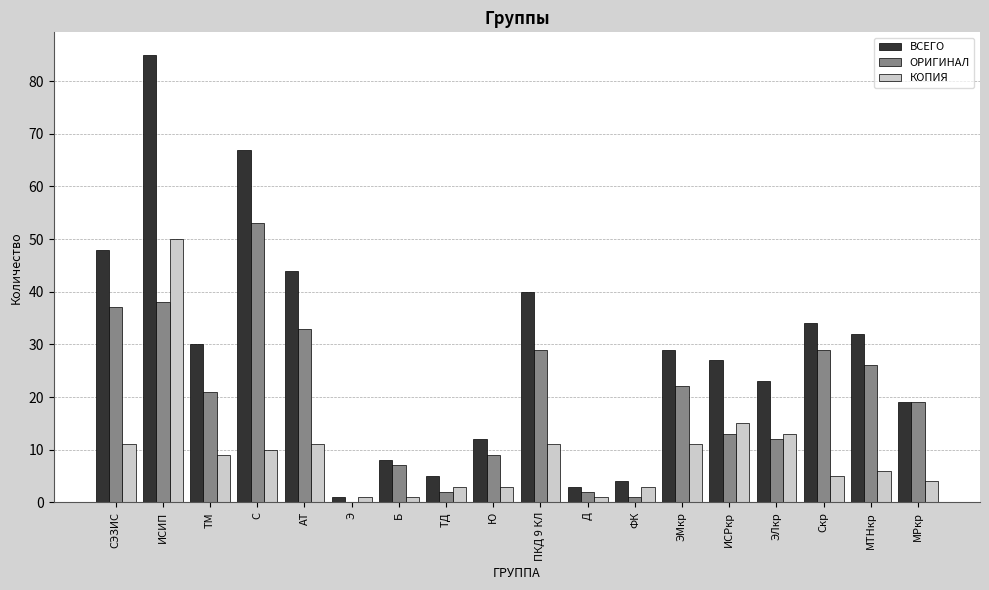

How many values in ОРИГИНАЛ are above zero?

17